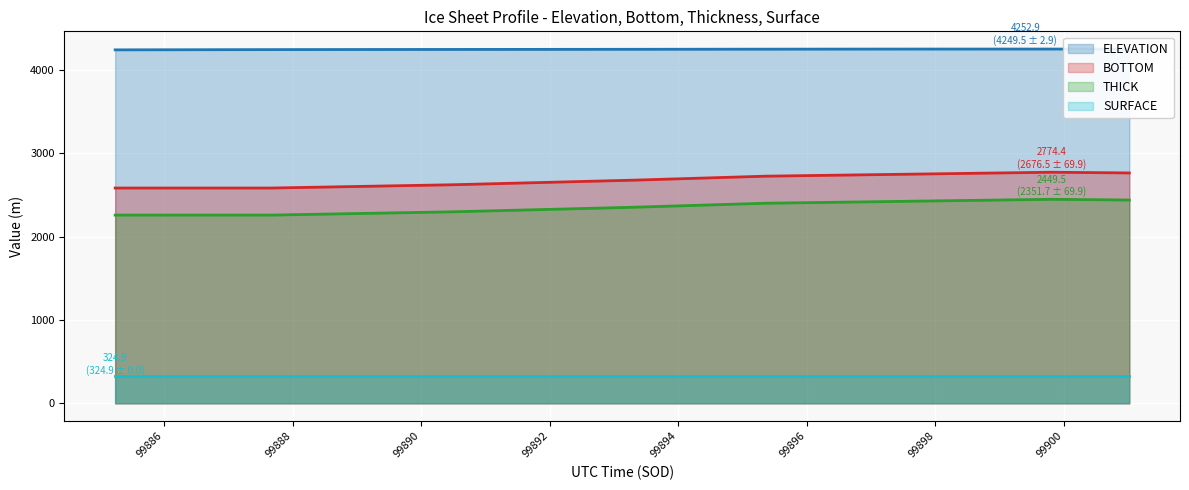

What is the smallest value displayed?

324.9